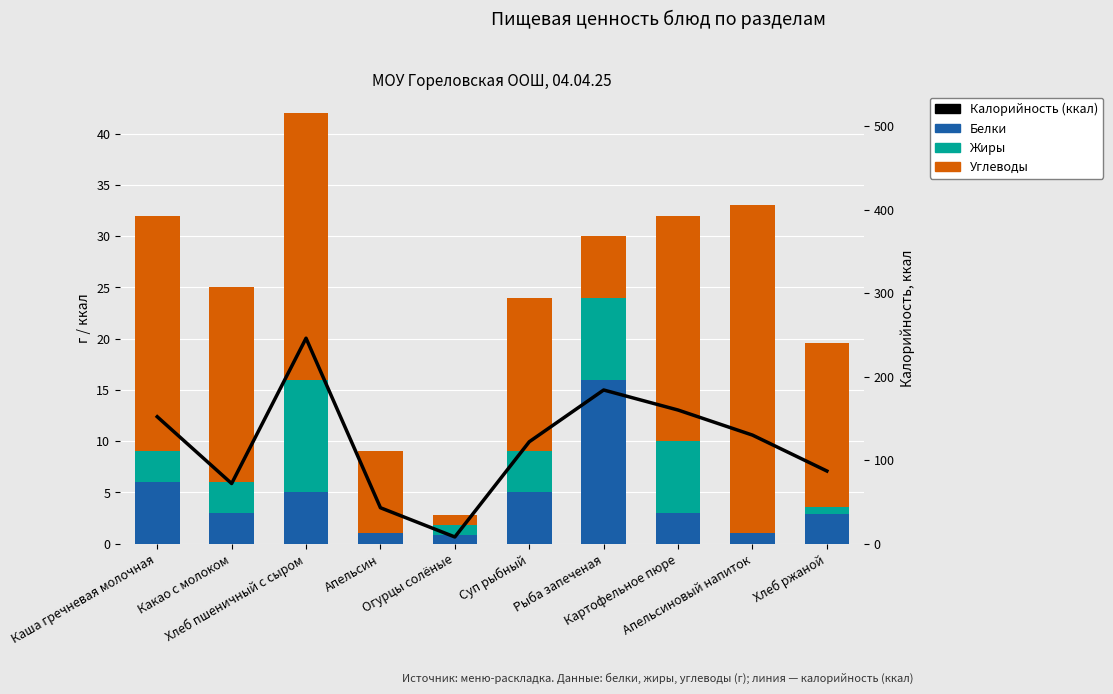

Which series has the largest range (max minus min)?

Калорийность (ккал)